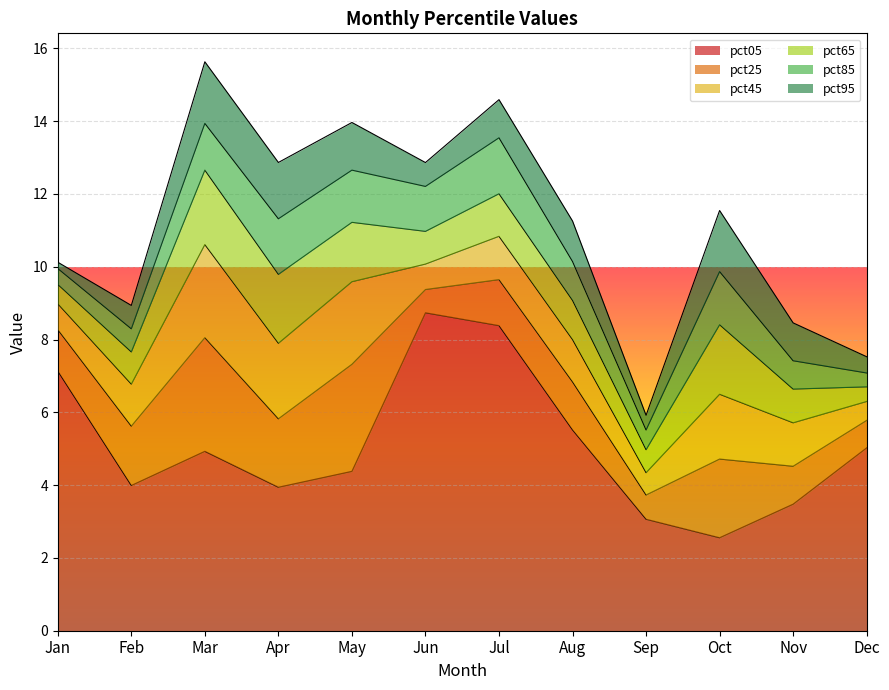

Which has a higher value, Feb or Jul?

Jul